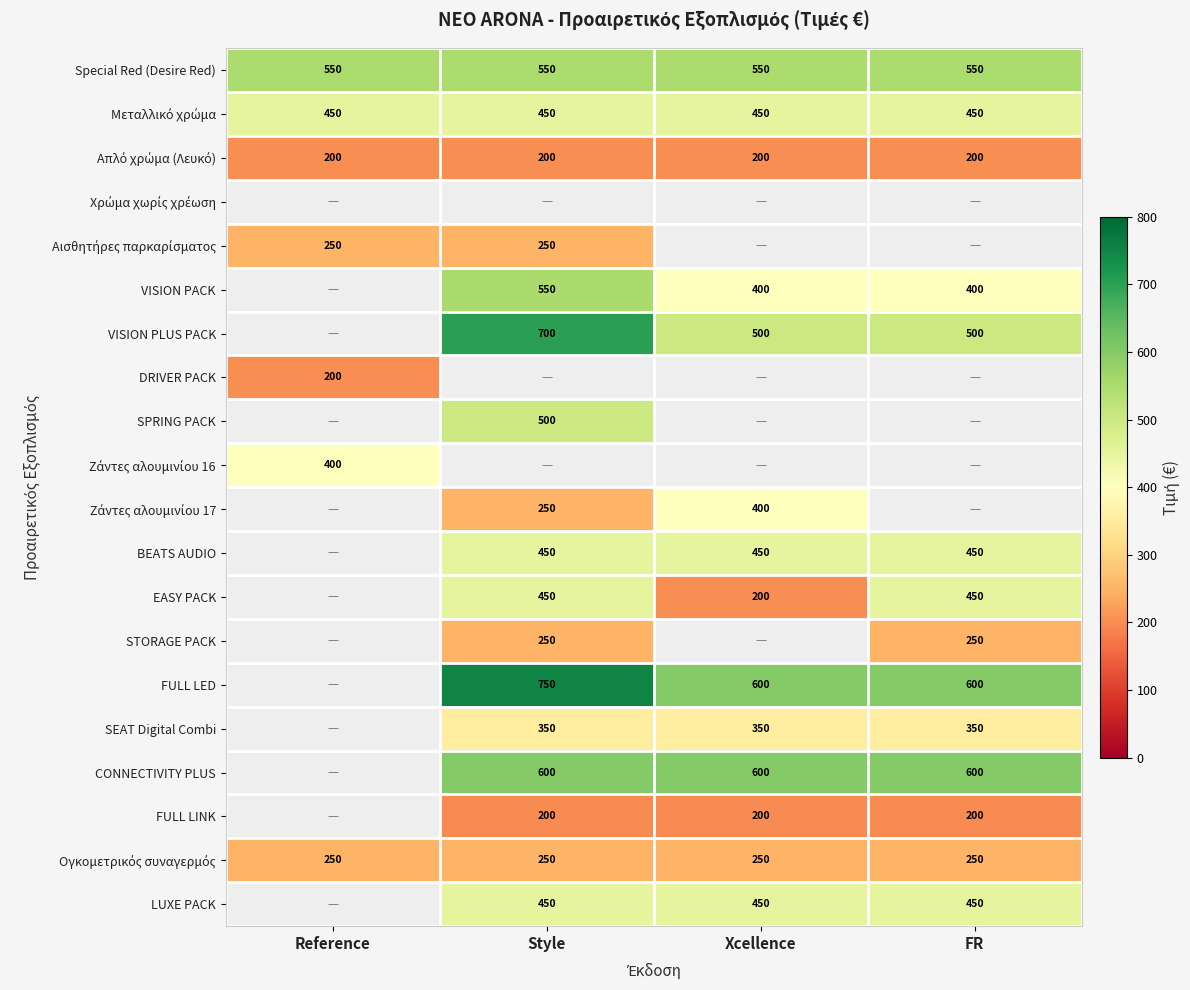

Which has a higher value, FR or Reference?

FR